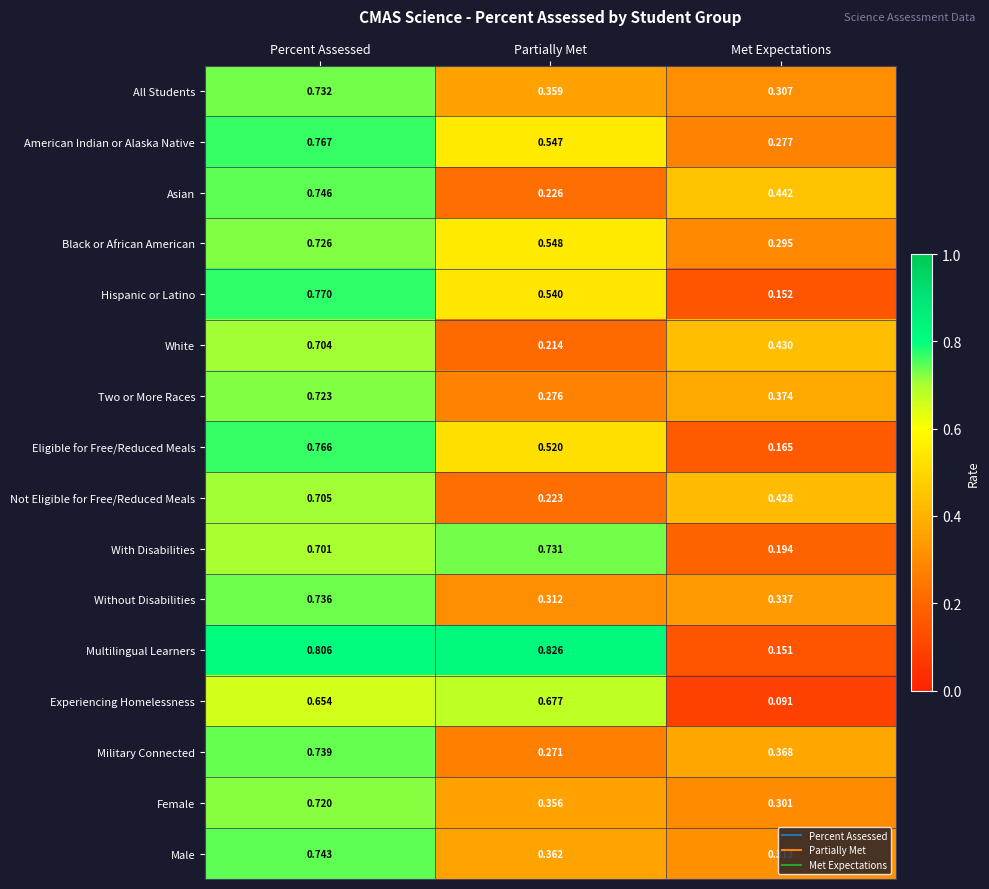

At which label is Male closest to 0?

Met Expectations